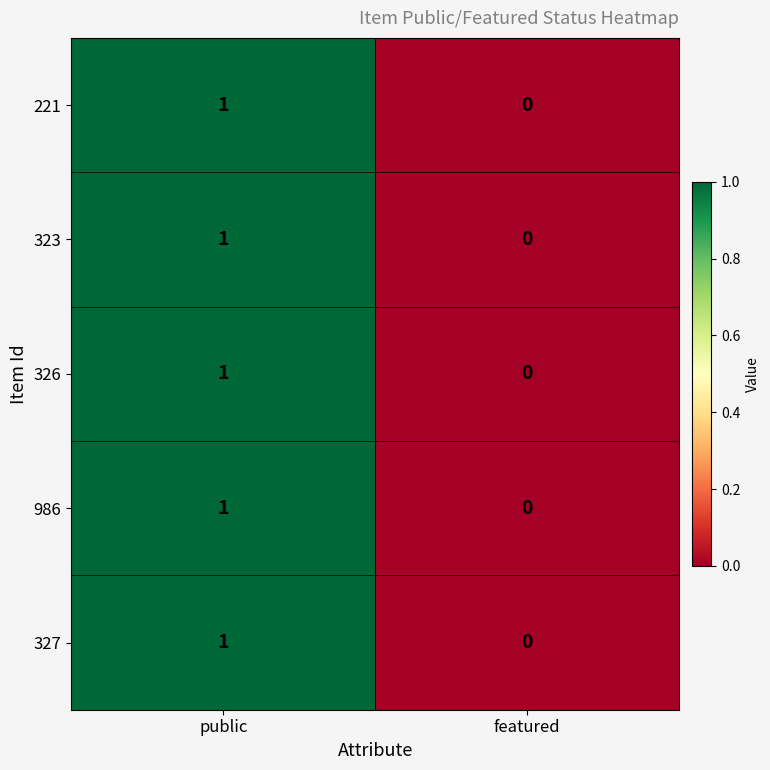

Is the value of 326 at featured greater than the value of 323 at public?

No